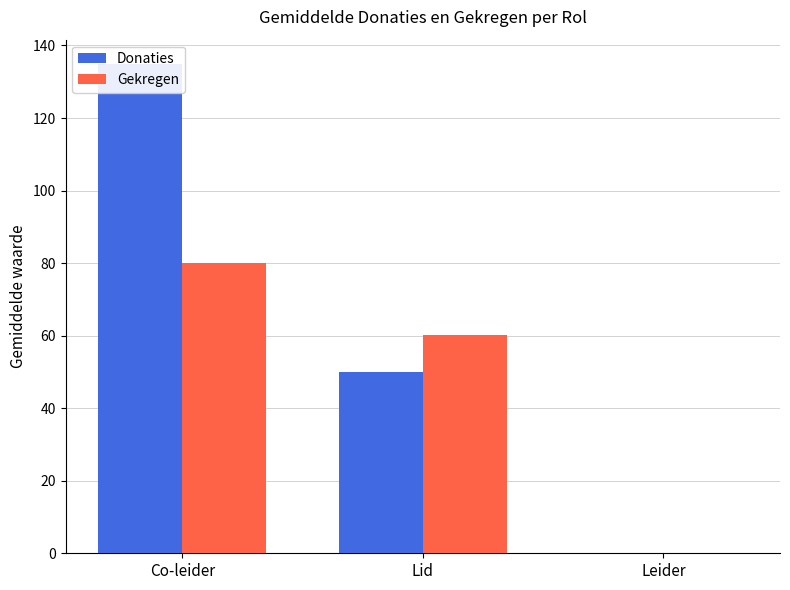

What is the maximum value for Gekregen?

80.0